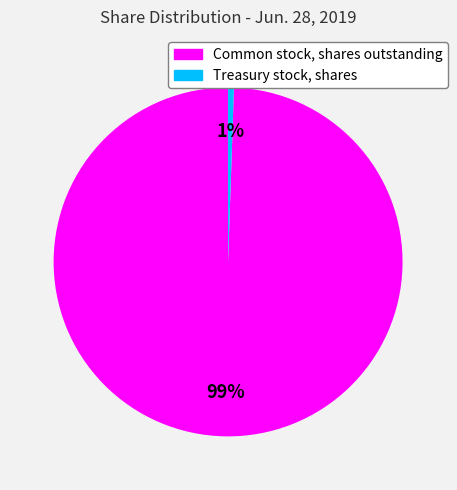

What is the smallest slice in the pie chart?

Treasury stock, shares